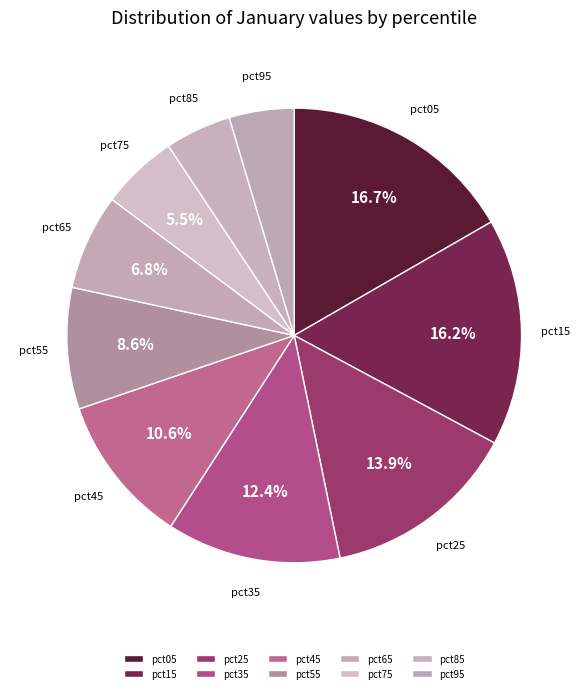

How many segments does this pie chart have?

10